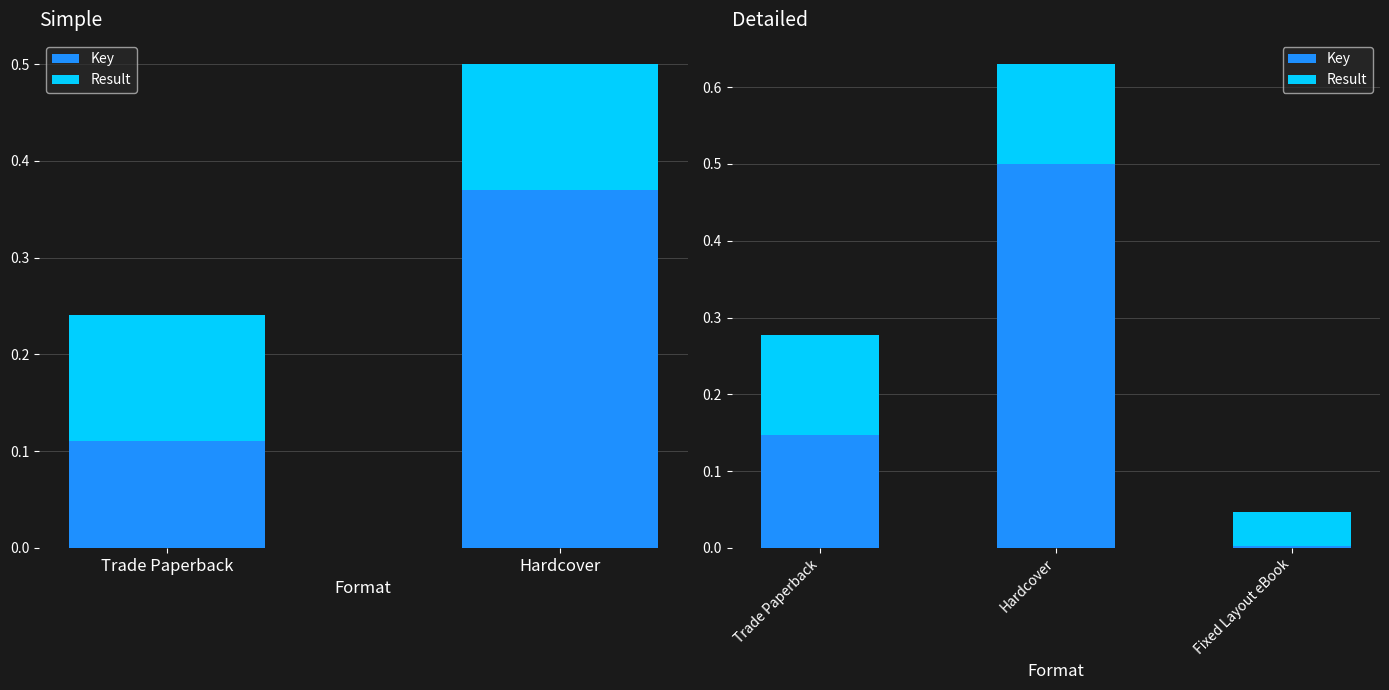

True or false: Key has a value of 0.1 at Trade Paperback.

True